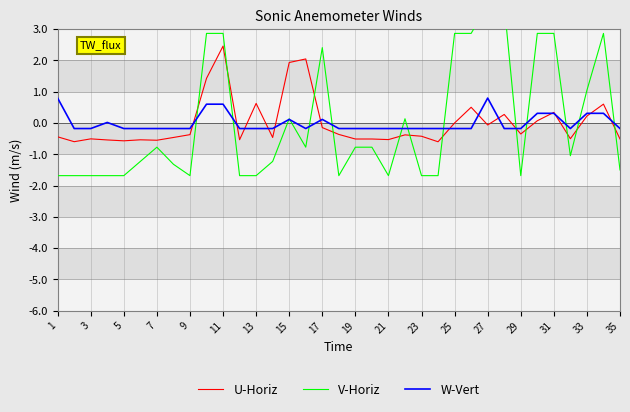

True or false: W-Vert has a value of -0.2 at 29.

True